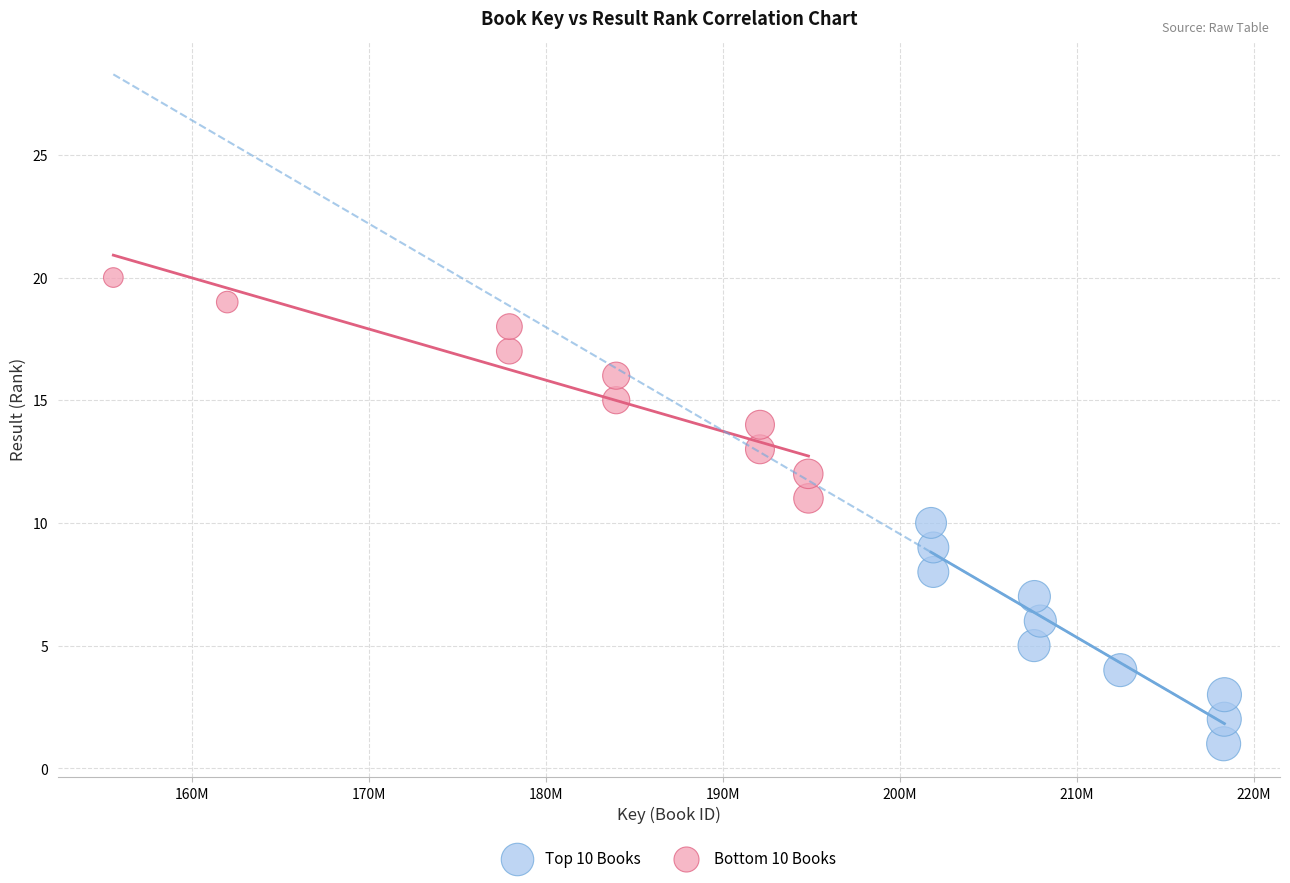

What are all the series names shown in the legend?

Top 10 Books, Bottom 10 Books